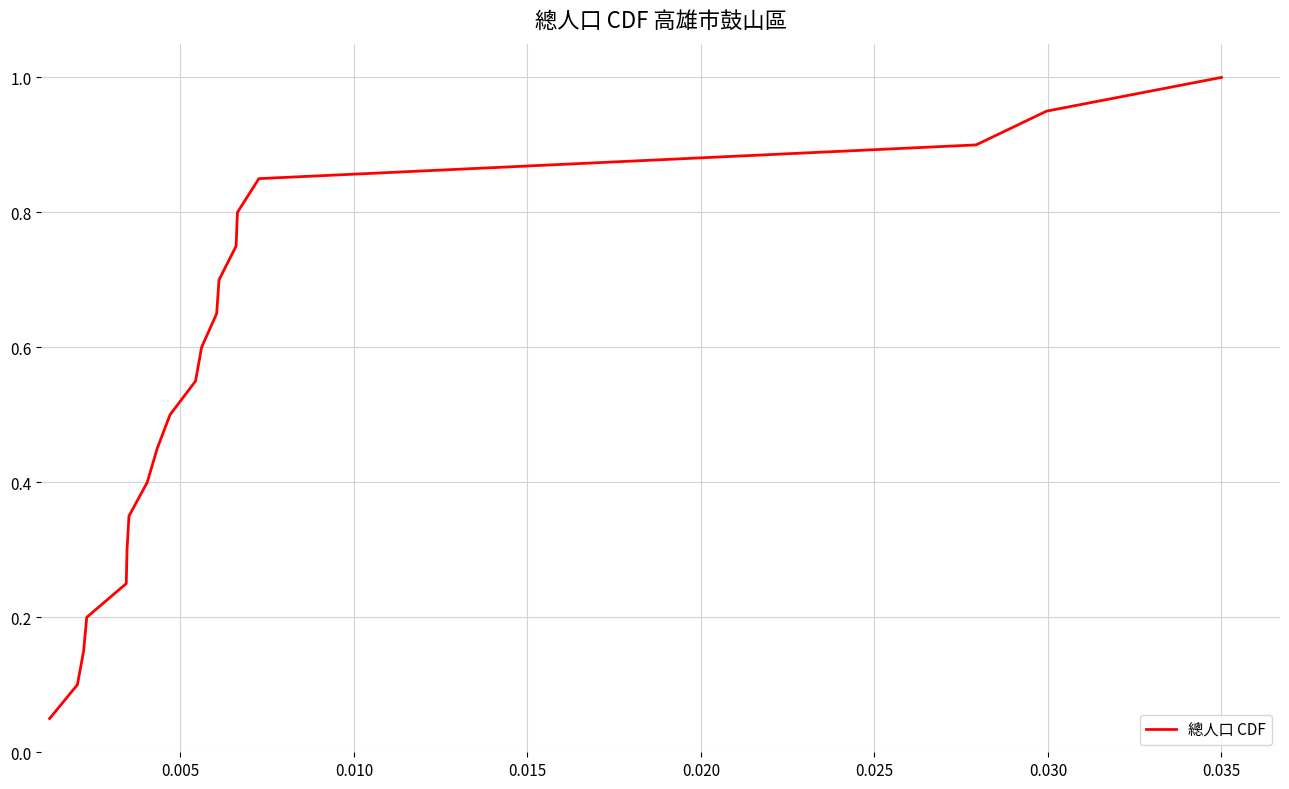

How many lines are shown in the chart?

1